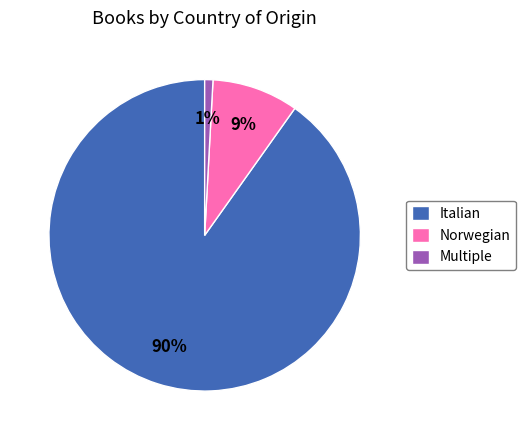

Which category has the biggest portion of the pie?

Italian